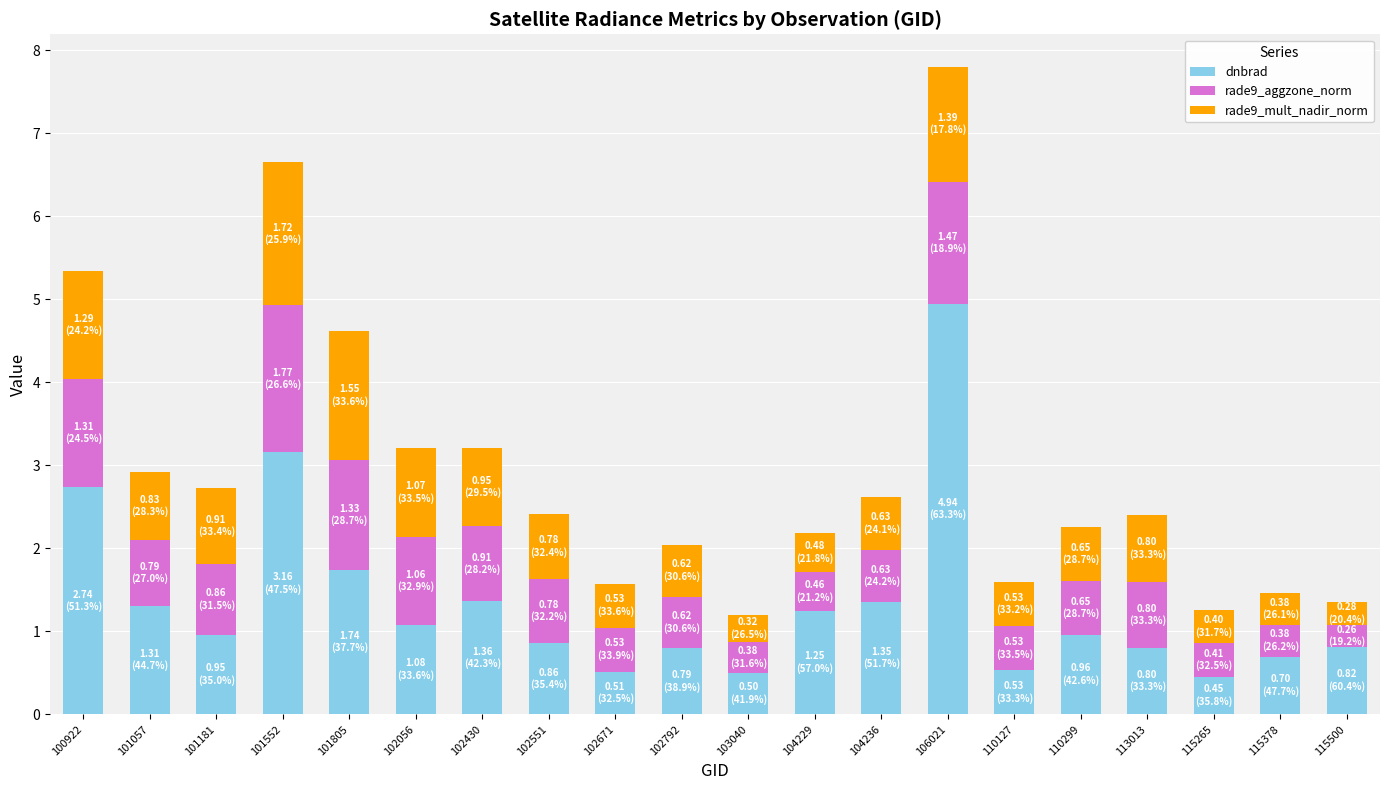

What is the sum of all dnbrad values?

26.8